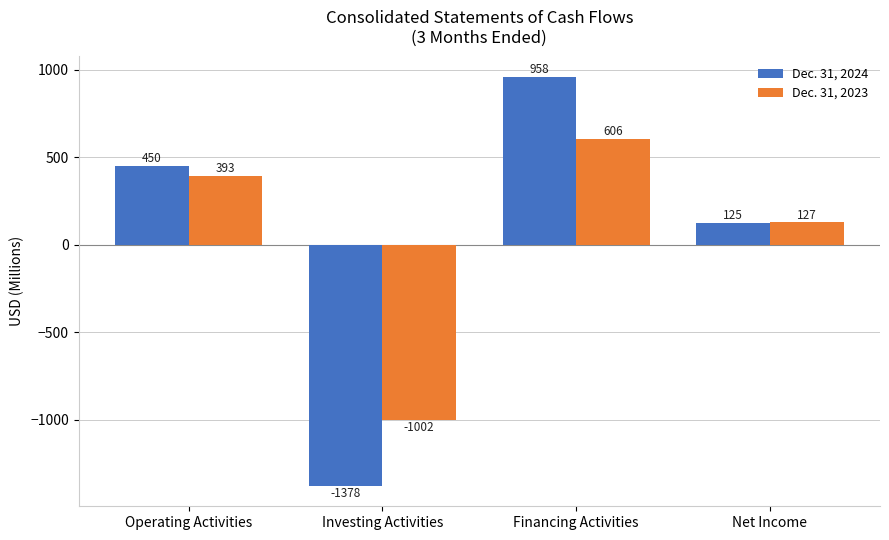

How many values in Dec. 31, 2023 are below zero?

1